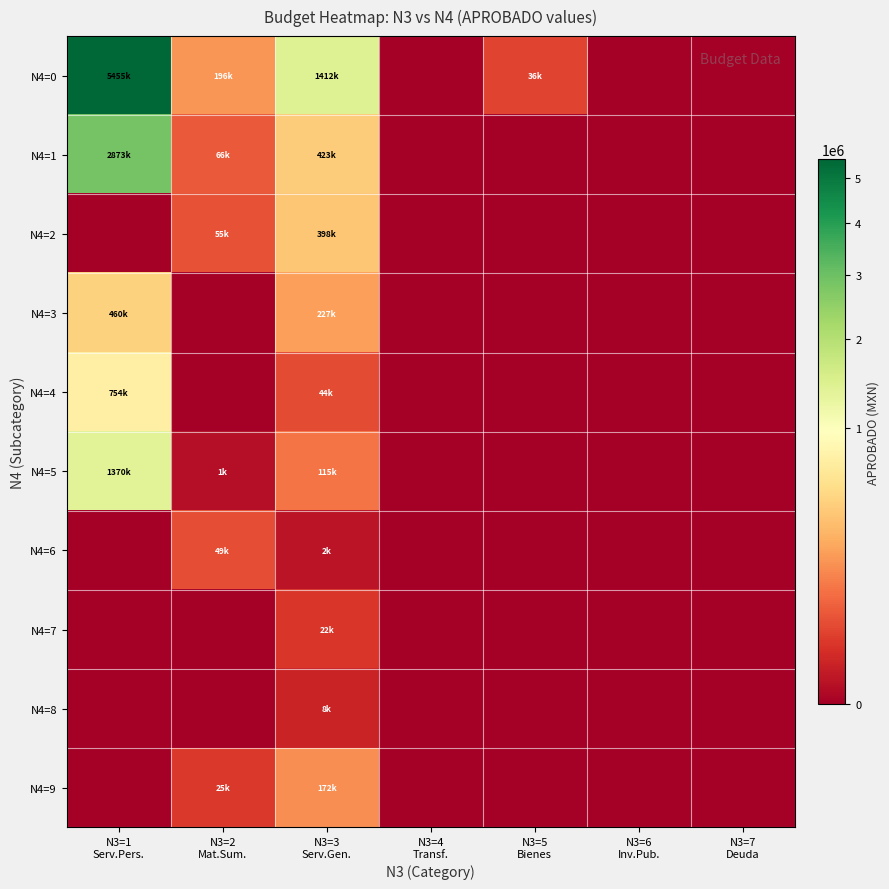

Reading right to left, what are all the values shown in this chart?

N4=0: N3=7
Deuda=0.0	N3=6
Inv.Pub.=0.0	N3=5
Bienes=36500.0	N3=4
Transf.=0.0	N3=3
Serv.Gen.=1412221.1	N3=2
Mat.Sum.=195819.0	N3=1
Serv.Pers.=5455459.9
N4=1: N3=7
Deuda=0.0	N3=6
Inv.Pub.=0.0	N3=5
Bienes=0.0	N3=4
Transf.=0.0	N3=3
Serv.Gen.=423400.0	N3=2
Mat.Sum.=65619.0	N3=1
Serv.Pers.=2872559.7
N4=2: N3=7
Deuda=0.0	N3=6
Inv.Pub.=0.0	N3=5
Bienes=0.0	N3=4
Transf.=0.0	N3=3
Serv.Gen.=397738.1	N3=2
Mat.Sum.=55000.0	N3=1
Serv.Pers.=0.0
N4=3: N3=7
Deuda=0.0	N3=6
Inv.Pub.=0.0	N3=5
Bienes=0.0	N3=4
Transf.=0.0	N3=3
Serv.Gen.=226620.0	N3=2
Mat.Sum.=0.0	N3=1
Serv.Pers.=459698.2
N4=4: N3=7
Deuda=0.0	N3=6
Inv.Pub.=0.0	N3=5
Bienes=0.0	N3=4
Transf.=0.0	N3=3
Serv.Gen.=43900.0	N3=2
Mat.Sum.=0.0	N3=1
Serv.Pers.=753541.3
N4=5: N3=7
Deuda=0.0	N3=6
Inv.Pub.=0.0	N3=5
Bienes=0.0	N3=4
Transf.=0.0	N3=3
Serv.Gen.=115000.0	N3=2
Mat.Sum.=1200.0	N3=1
Serv.Pers.=1369660.8
N4=6: N3=7
Deuda=0.0	N3=6
Inv.Pub.=0.0	N3=5
Bienes=0.0	N3=4
Transf.=0.0	N3=3
Serv.Gen.=2500.0	N3=2
Mat.Sum.=49000.0	N3=1
Serv.Pers.=0.0
N4=7: N3=7
Deuda=0.0	N3=6
Inv.Pub.=0.0	N3=5
Bienes=0.0	N3=4
Transf.=0.0	N3=3
Serv.Gen.=22100.0	N3=2
Mat.Sum.=0.0	N3=1
Serv.Pers.=0.0
N4=8: N3=7
Deuda=0.0	N3=6
Inv.Pub.=0.0	N3=5
Bienes=0.0	N3=4
Transf.=0.0	N3=3
Serv.Gen.=8500.0	N3=2
Mat.Sum.=0.0	N3=1
Serv.Pers.=0.0
N4=9: N3=7
Deuda=0.0	N3=6
Inv.Pub.=0.0	N3=5
Bienes=0.0	N3=4
Transf.=0.0	N3=3
Serv.Gen.=172463.0	N3=2
Mat.Sum.=25000.0	N3=1
Serv.Pers.=0.0